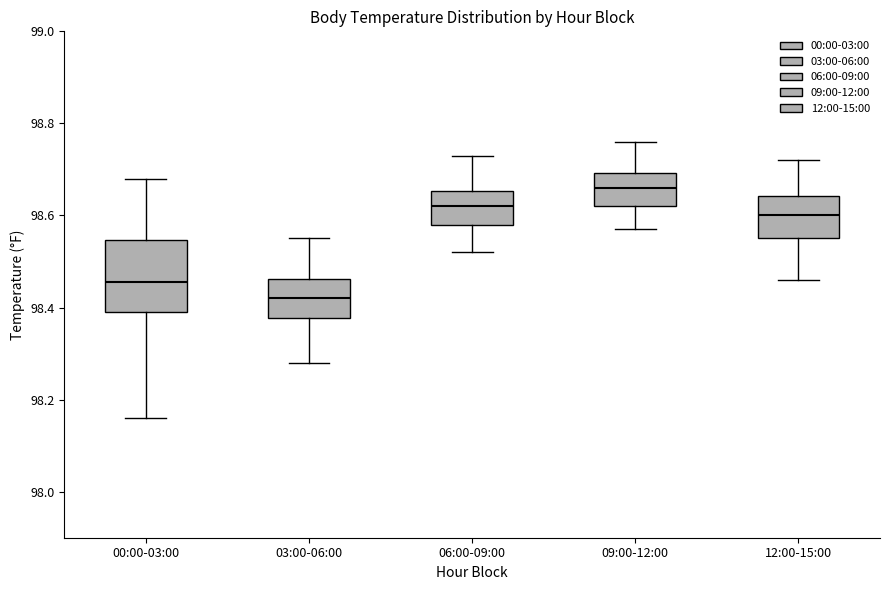

Reading left to right, transcribe this box plot: for each box, give where its median line is, the range the box spans, and where its two whiskers end, as read against the y-axis. The values are not printed on the chart, so give them approximately, as read against the axis.

00:00-03:00: median 98.46, box 98.40 to 98.54, whiskers 98.16 to 98.68
03:00-06:00: median 98.42, box 98.38 to 98.46, whiskers 98.28 to 98.56
06:00-09:00: median 98.62, box 98.58 to 98.66, whiskers 98.52 to 98.74
09:00-12:00: median 98.66, box 98.62 to 98.70, whiskers 98.58 to 98.76
12:00-15:00: median 98.60, box 98.56 to 98.64, whiskers 98.46 to 98.72